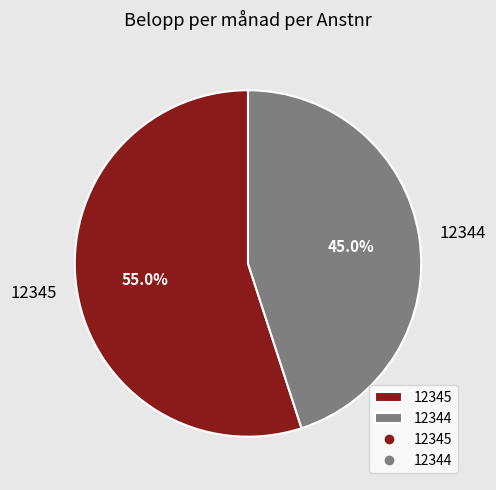

How many segments does this pie chart have?

2